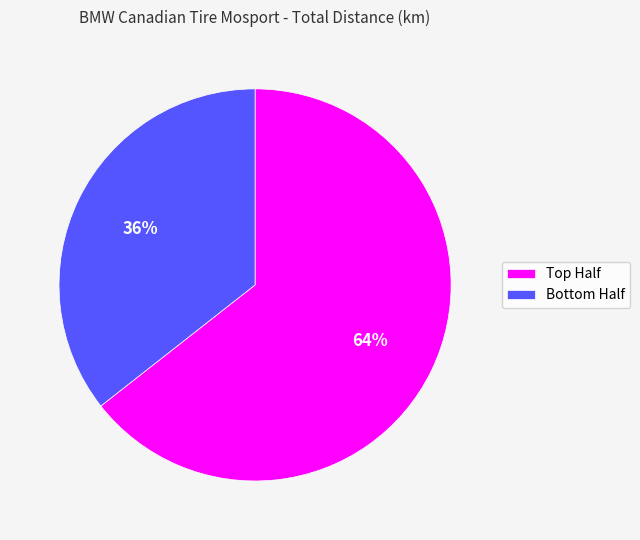

Which slice is the smallest?

Bottom Half